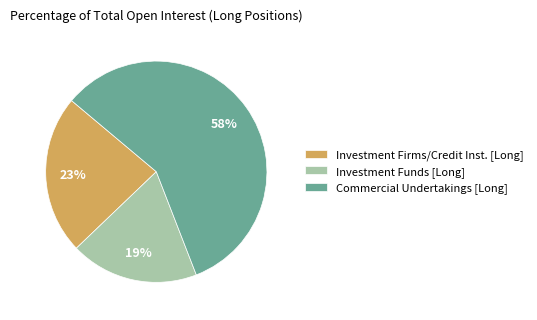

What is the ratio of the value at Commercial Undertakings [Long] to the value at Investment Funds [Long]?

3.1